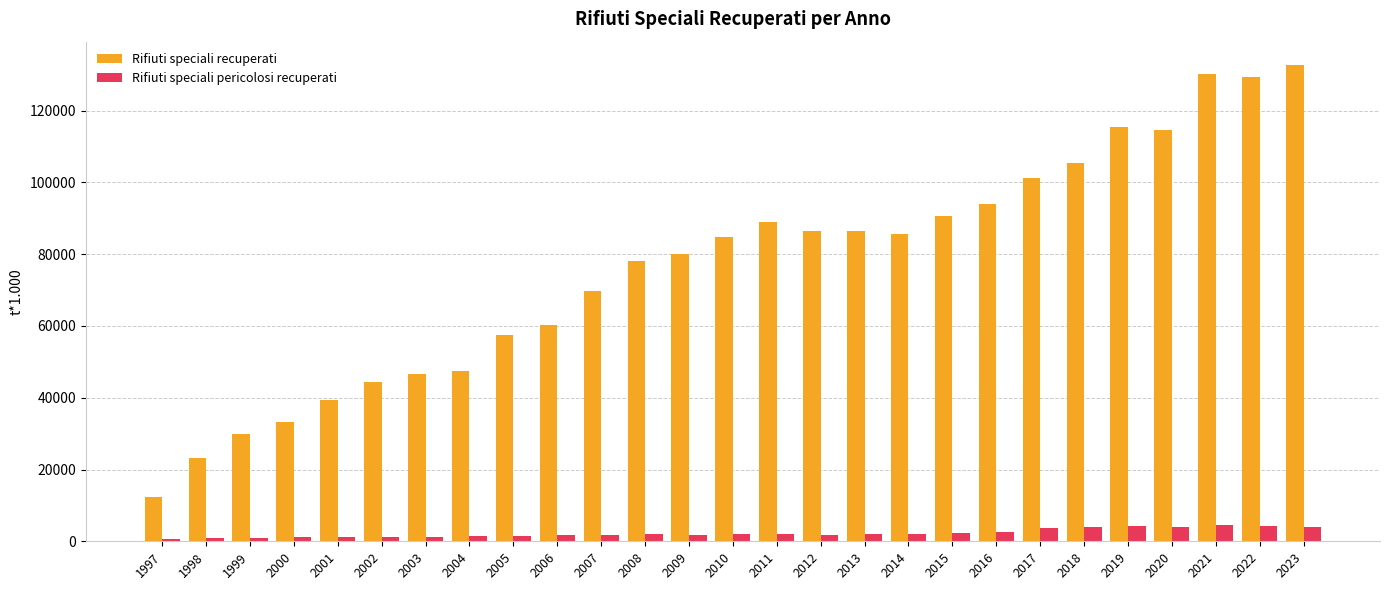

What is the average value of the Rifiuti speciali recuperati series?

76571.1